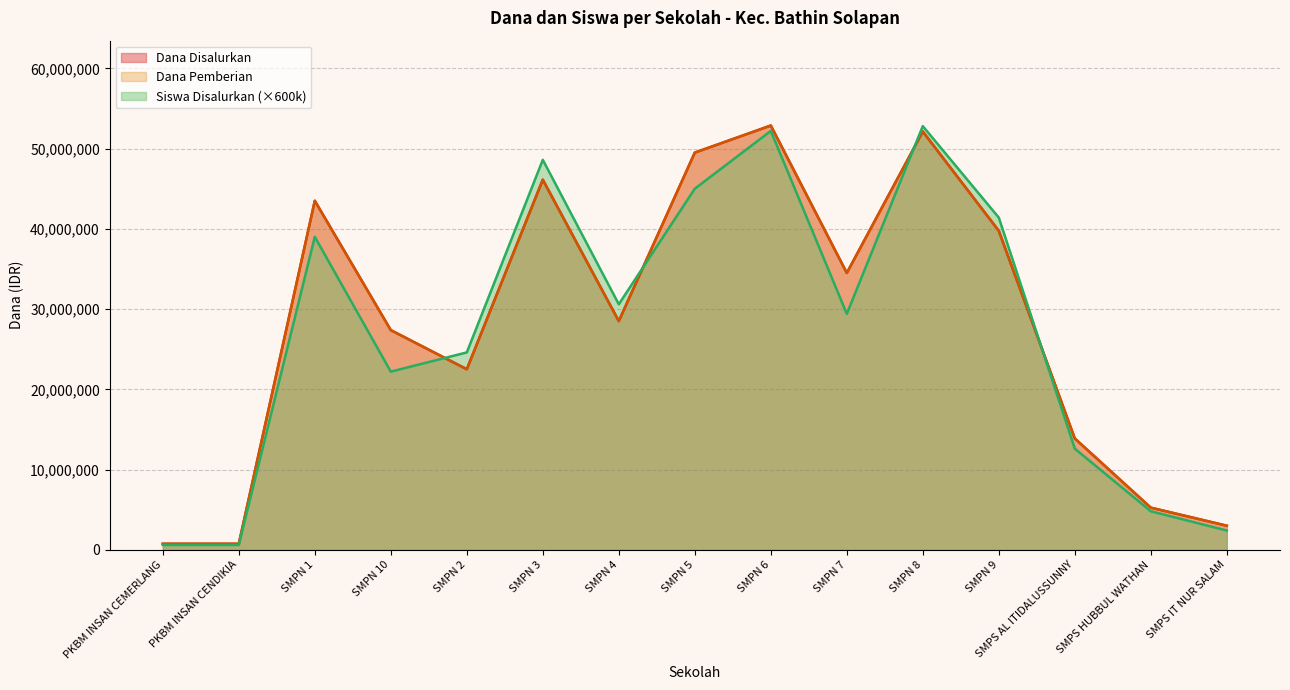

Which category has the lowest value in the Siswa Disalurkan series?

PKBM INSAN CEMERLANG